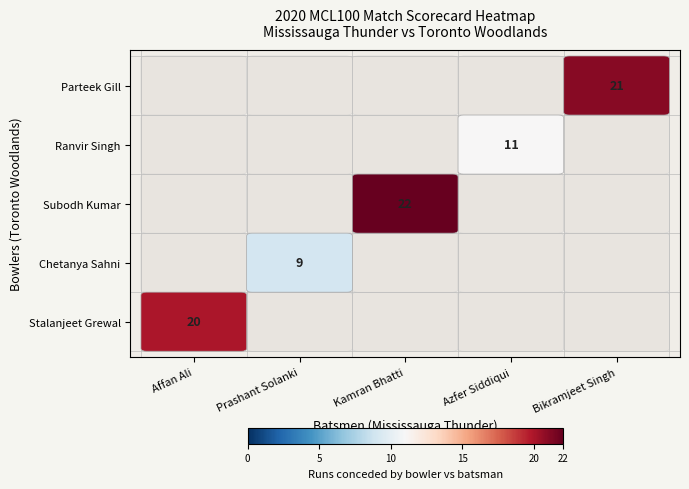

Which series has the largest range (max minus min)?

Subodh Kumar